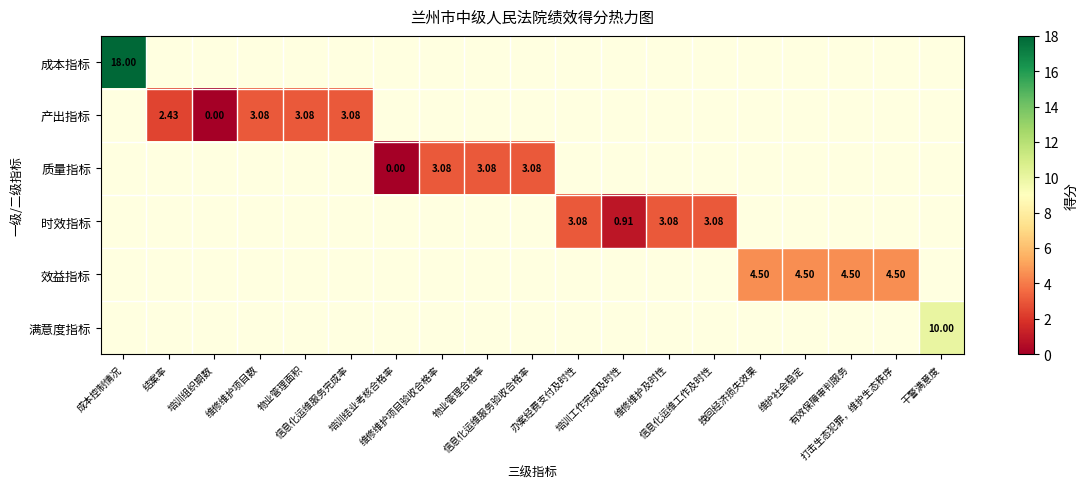

How many positive values does the 质量指标 series have?

3